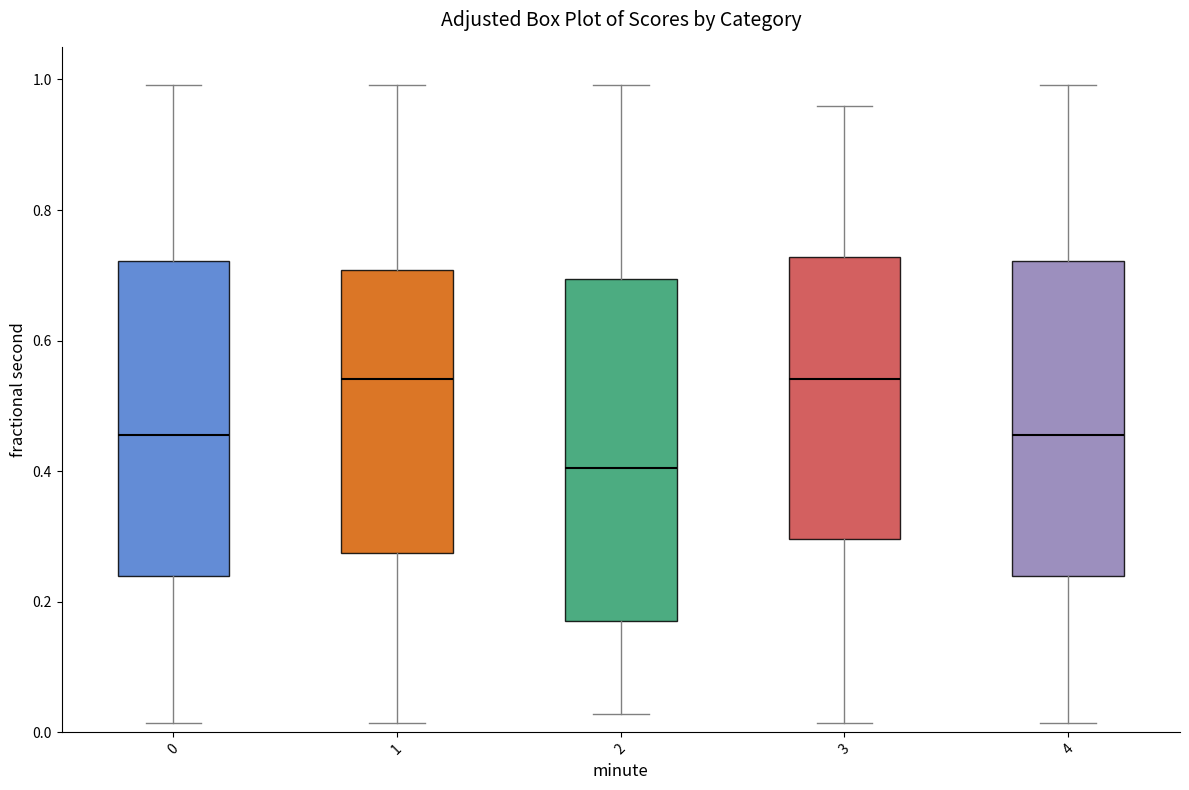

Which box is the tallest, from its lower edge to its upper edge?

2